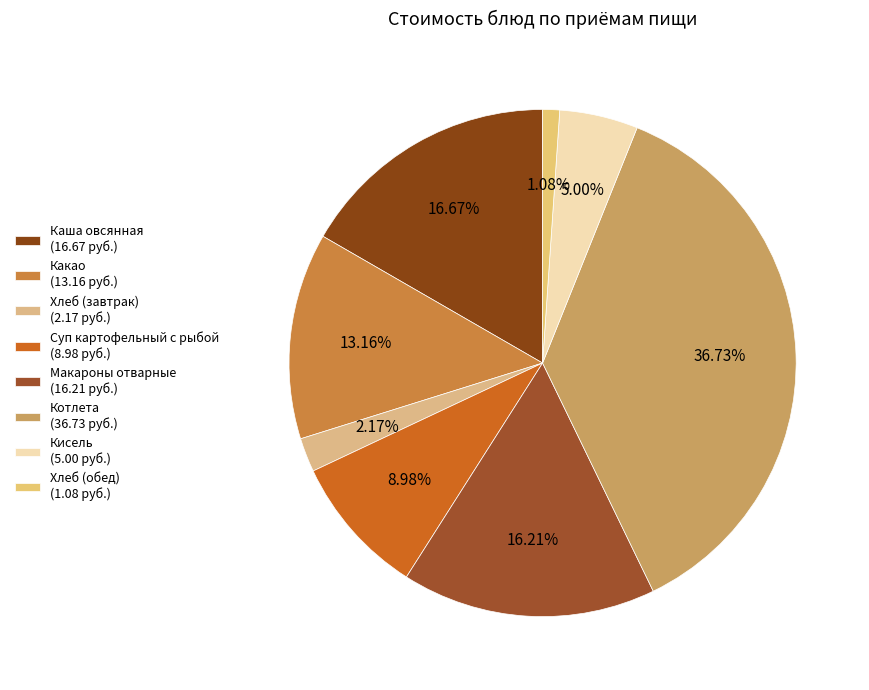

How many segments does this pie chart have?

8